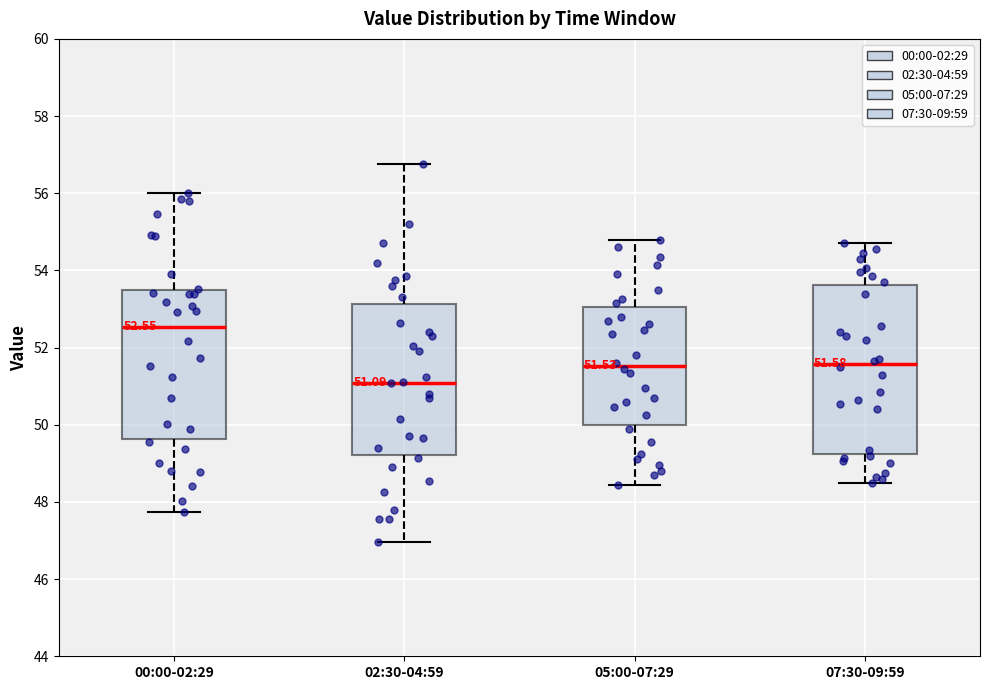

Which box's median line is the highest?

00:00-02:29